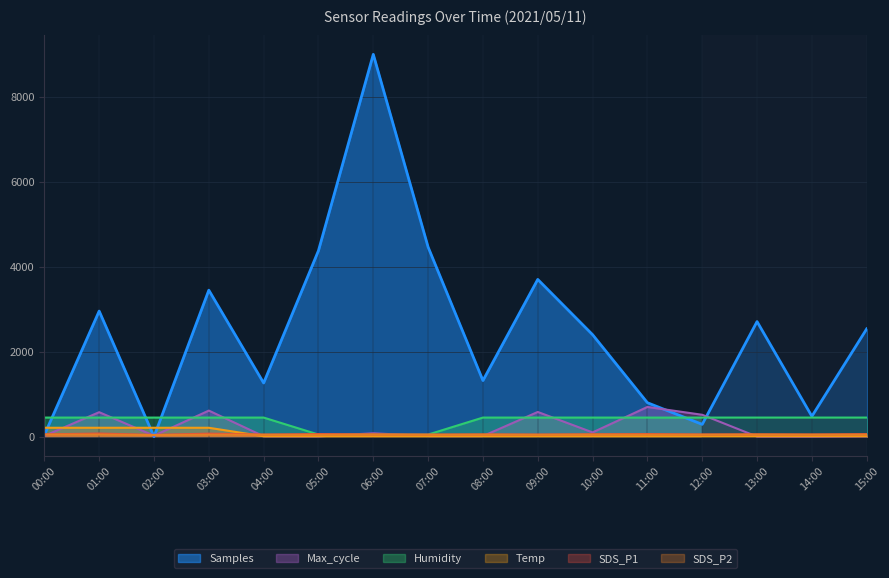

How many lines are shown in the chart?

6